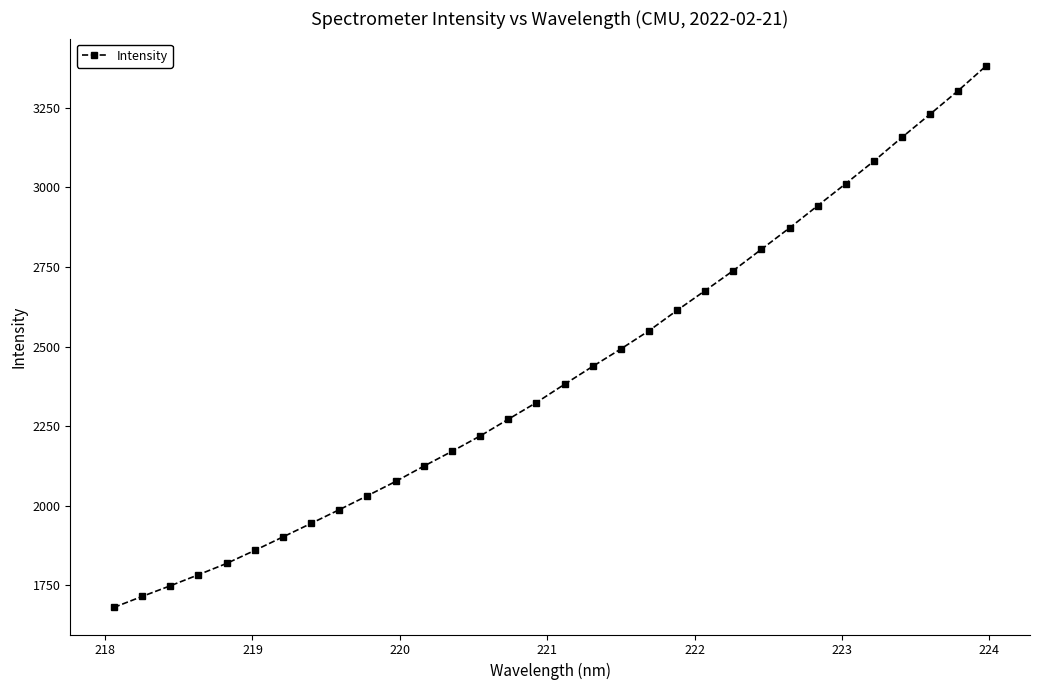

How many values exceed 2381?

16